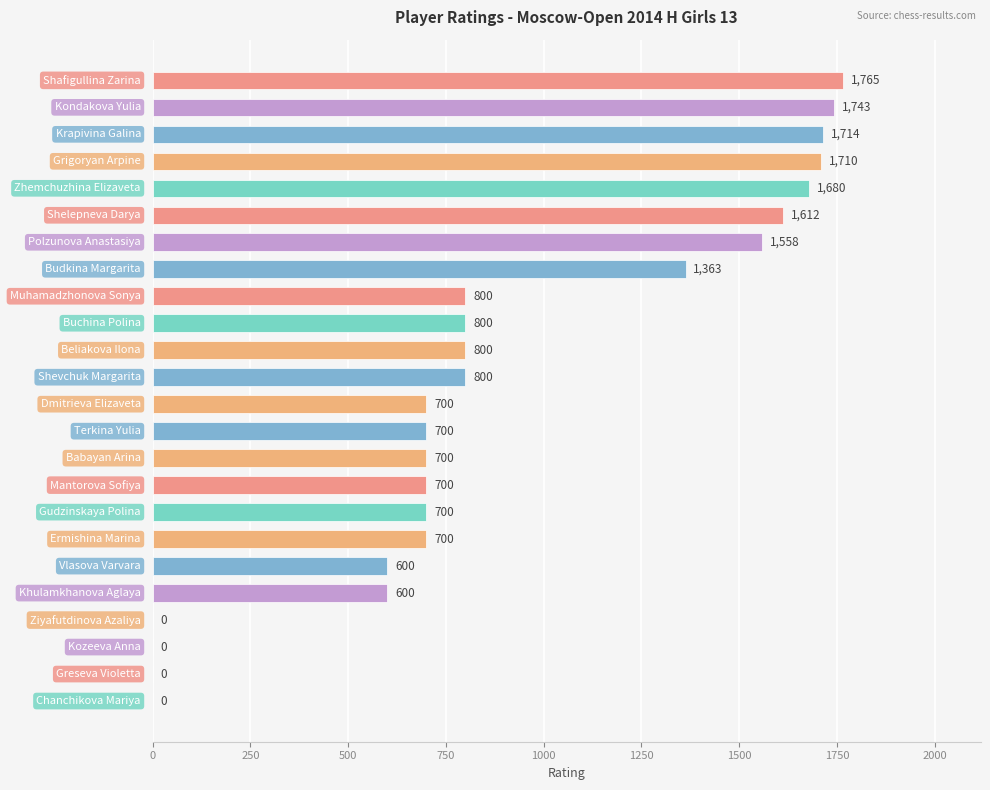

What is the sum of all values?

21745